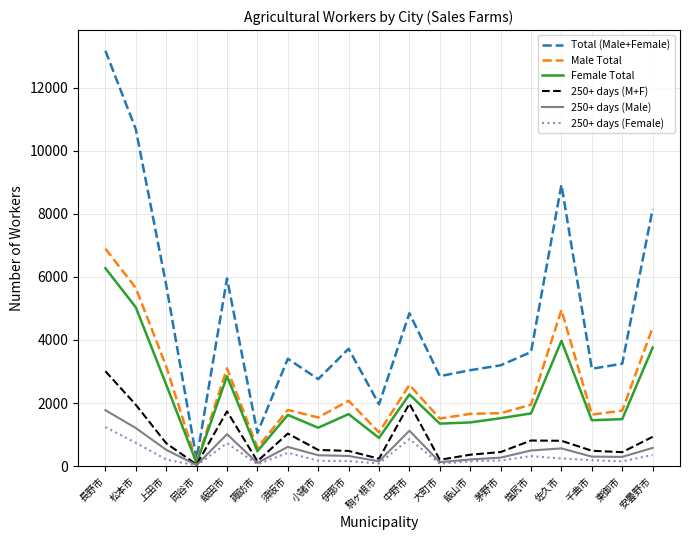

At which label does Total (Male+Female) reach its peak?

長野市